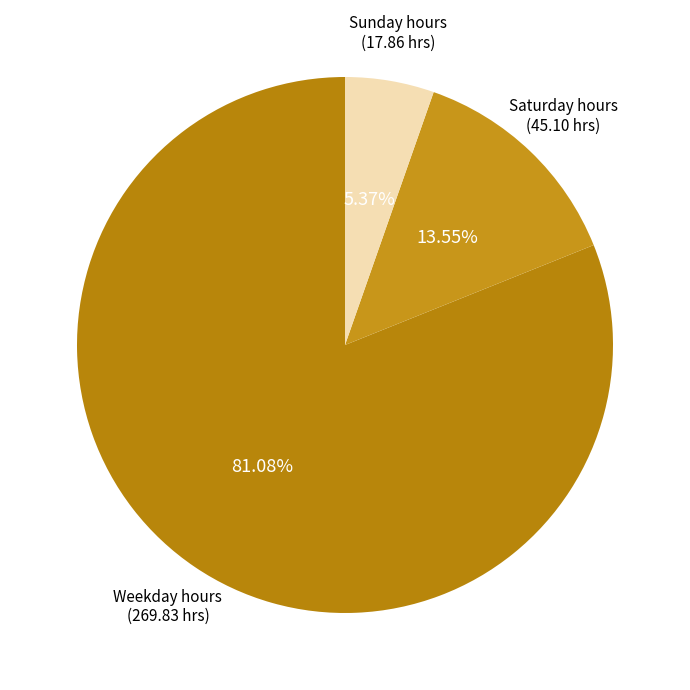

Combined, do Sunday hours and Weekday hours account for over 50%?

Yes